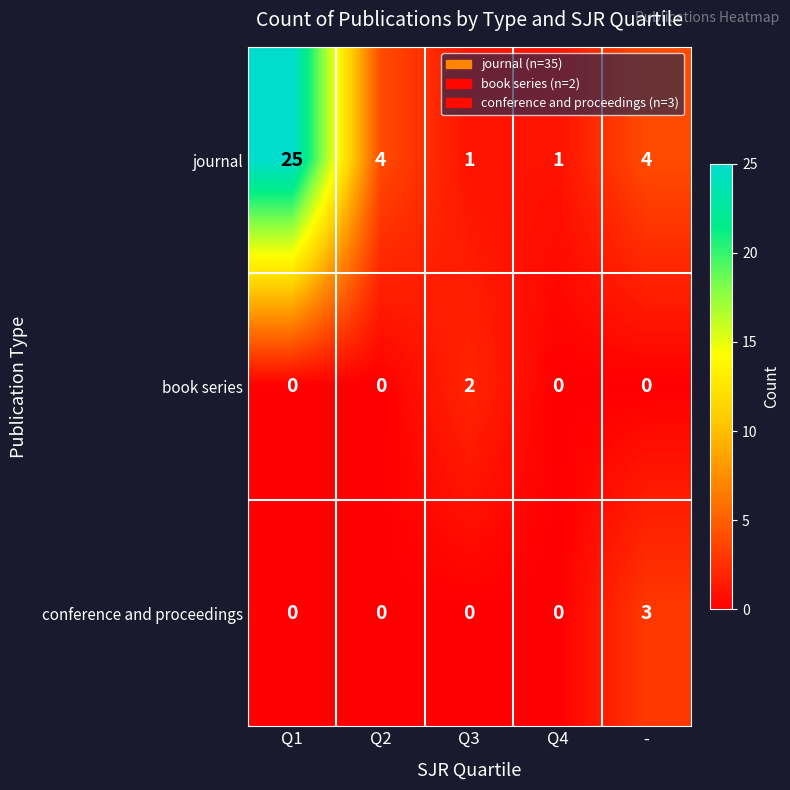

How many series are shown in this chart?

3